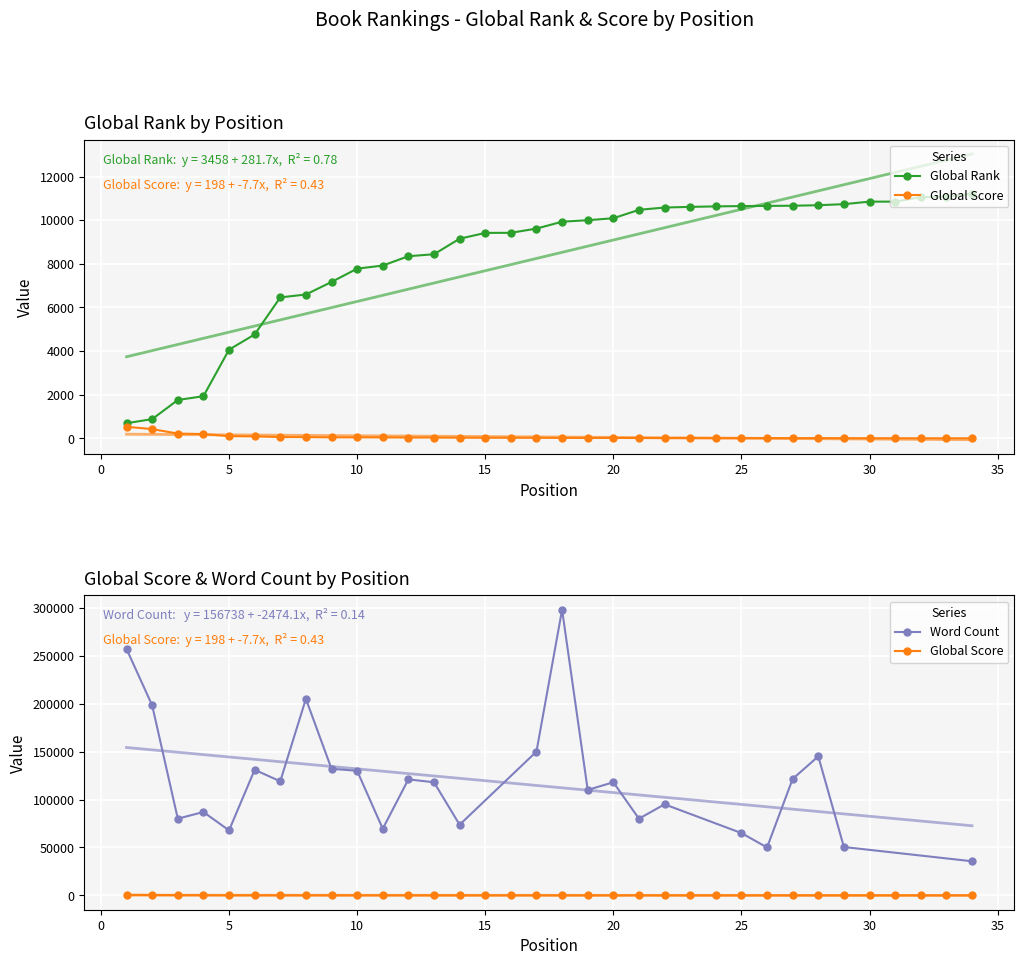

True or false: Global Score and Global Rank intersect in this chart.

False